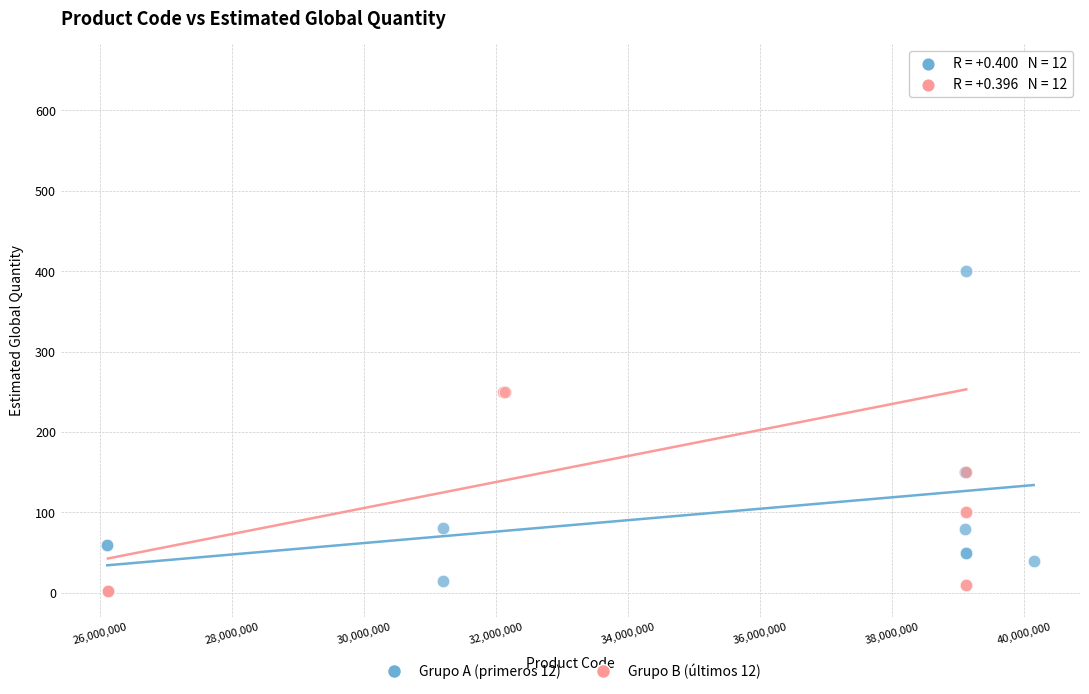

Which series contains the highest Y value?

Grupo B (últimos 12)